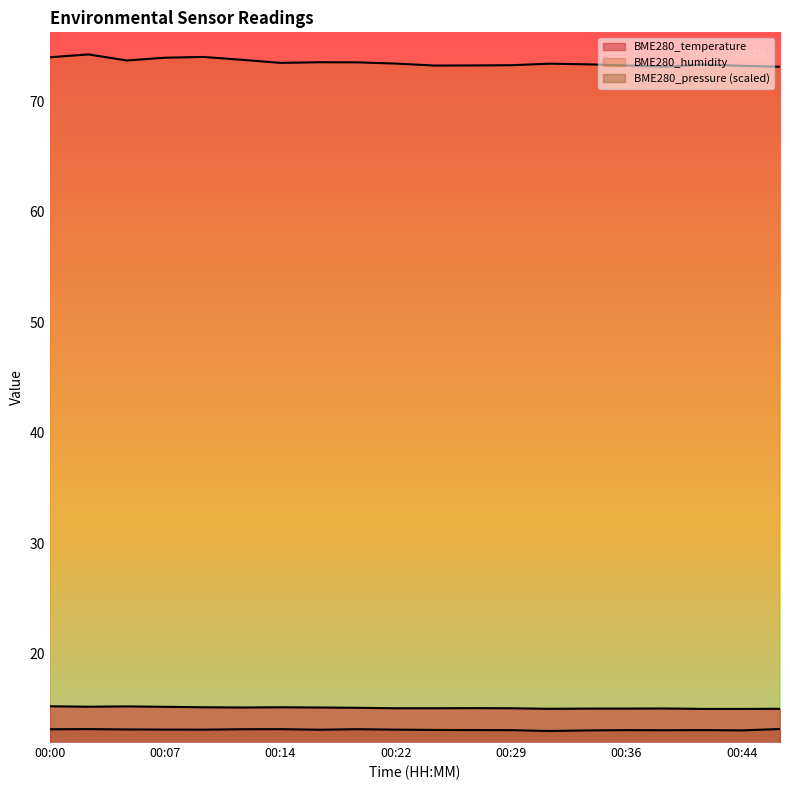

Which series has the largest total across all categories?

BME280_humidity